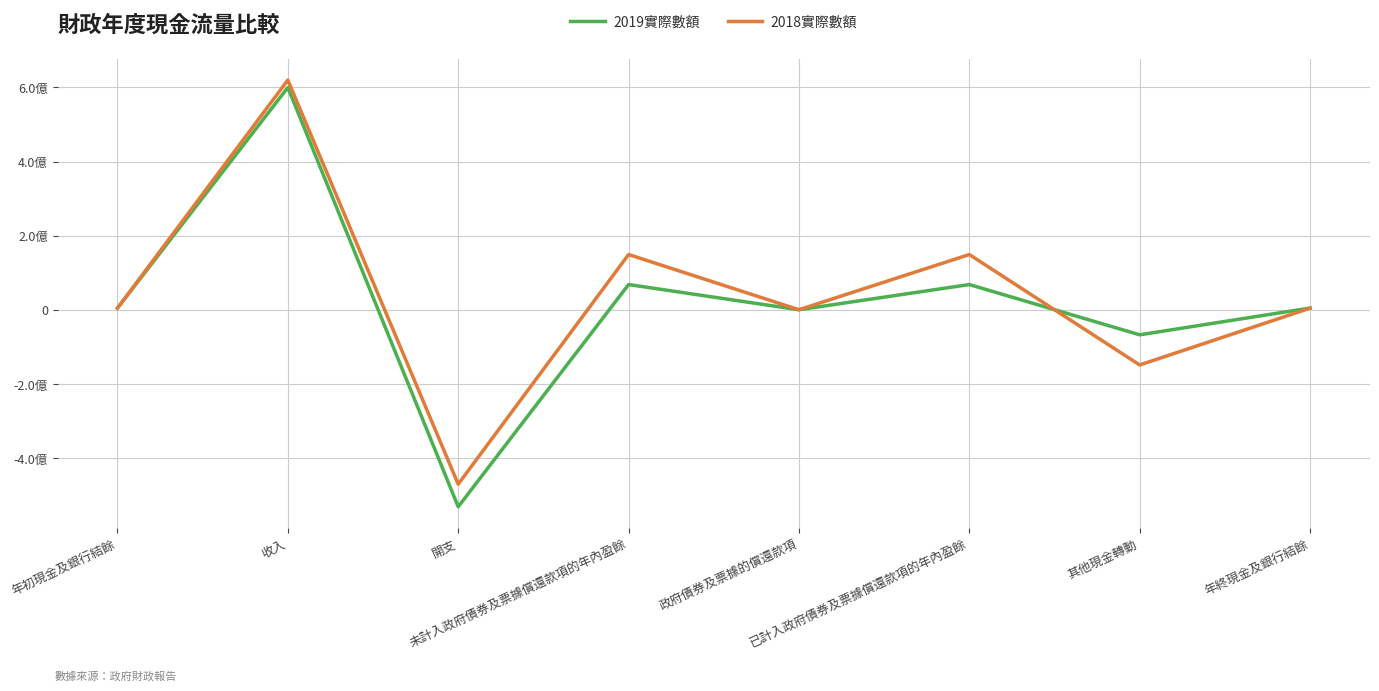

Is it true that 2018實際數額 equals 148973304 at 已計入政府債券及票據償還款項的年內盈餘?

True